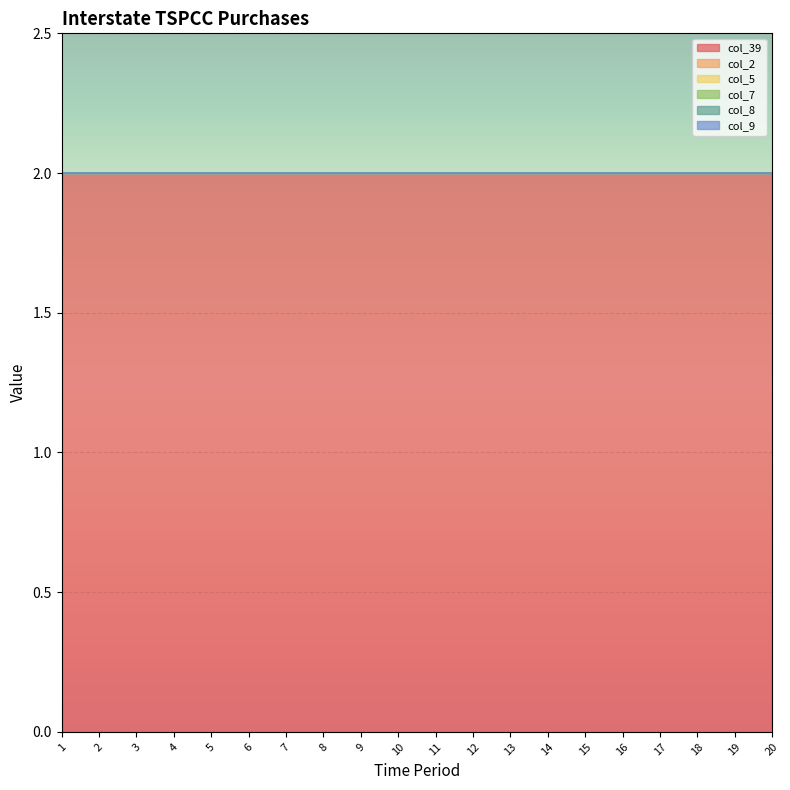

What is the greatest value displayed?

2